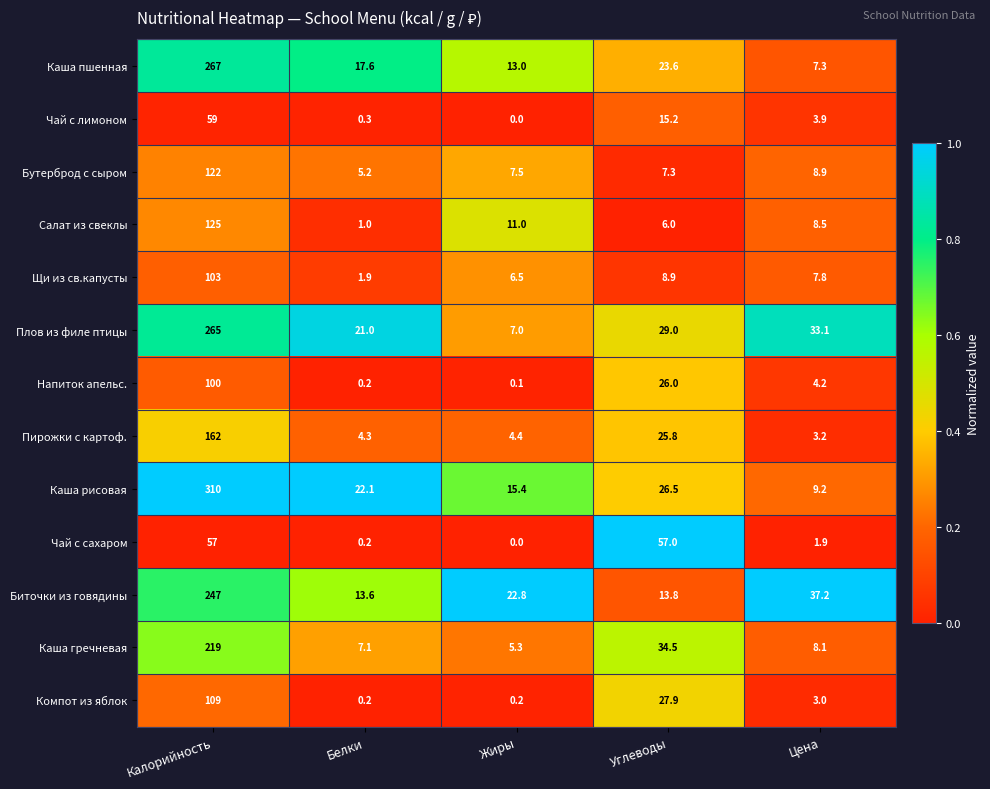

At which label does Чай с сахаром reach its minimum?

Жиры